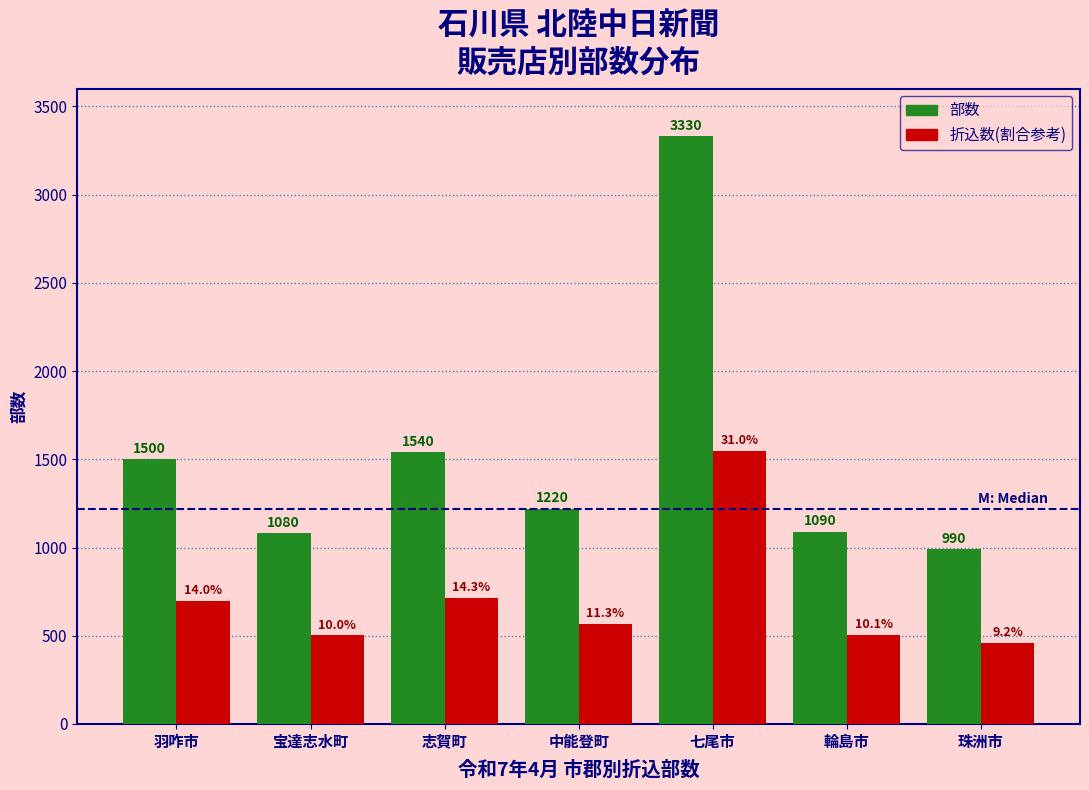

At which category is the sum across all series the highest?

七尾市